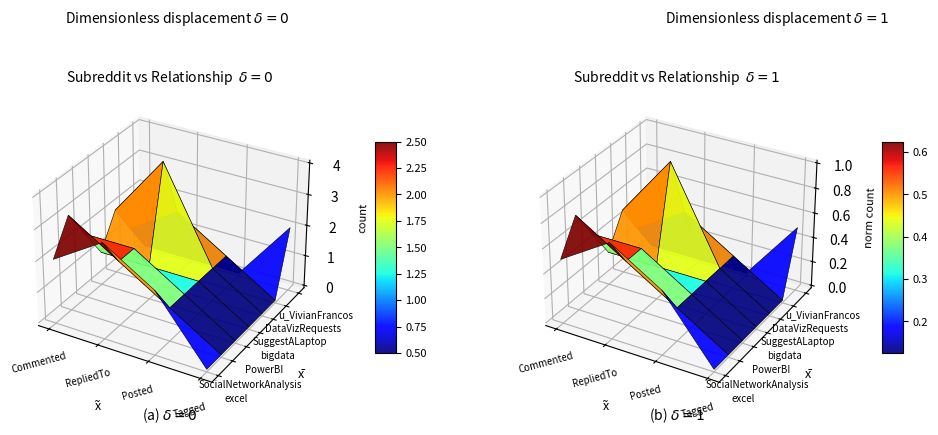

The value of SuggestALaptop at Tagged is 2. True or false?

False